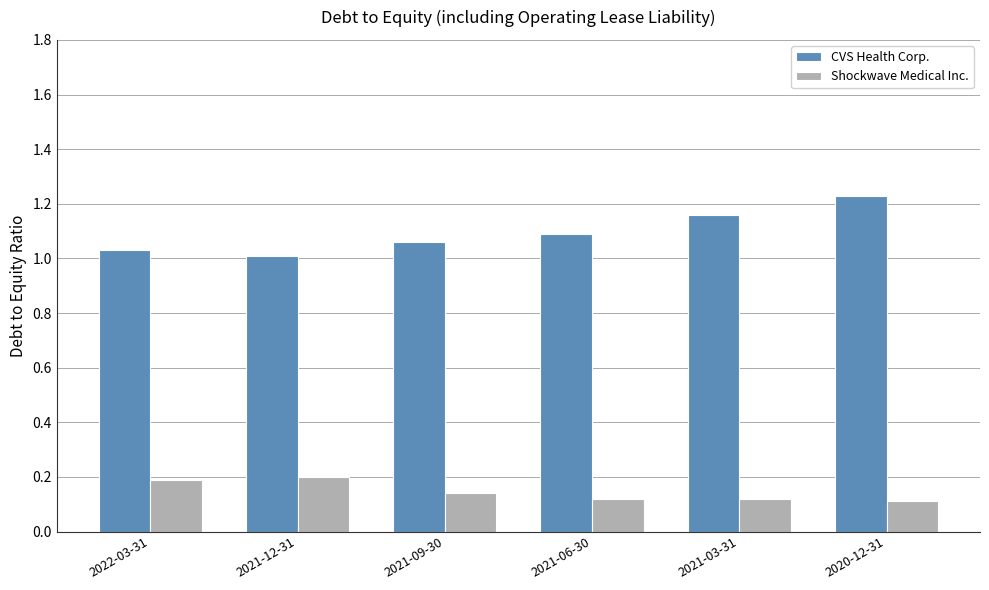

At how many categories does at least one series exceed 0?

6